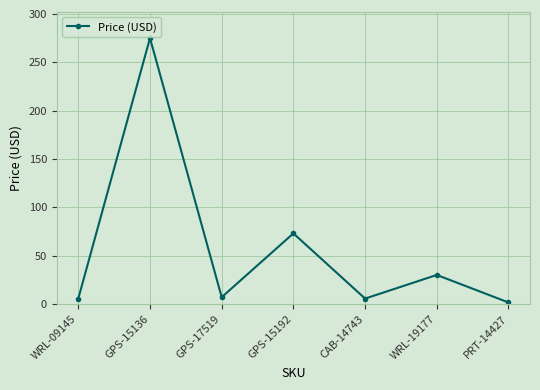

What is the average value?

56.8